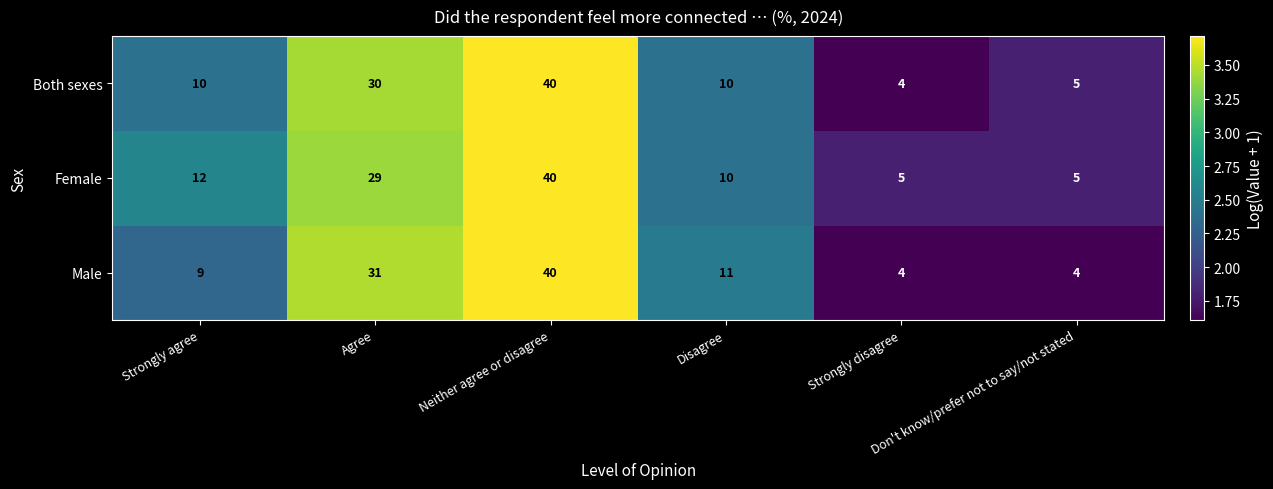

What is the smallest value displayed?

4